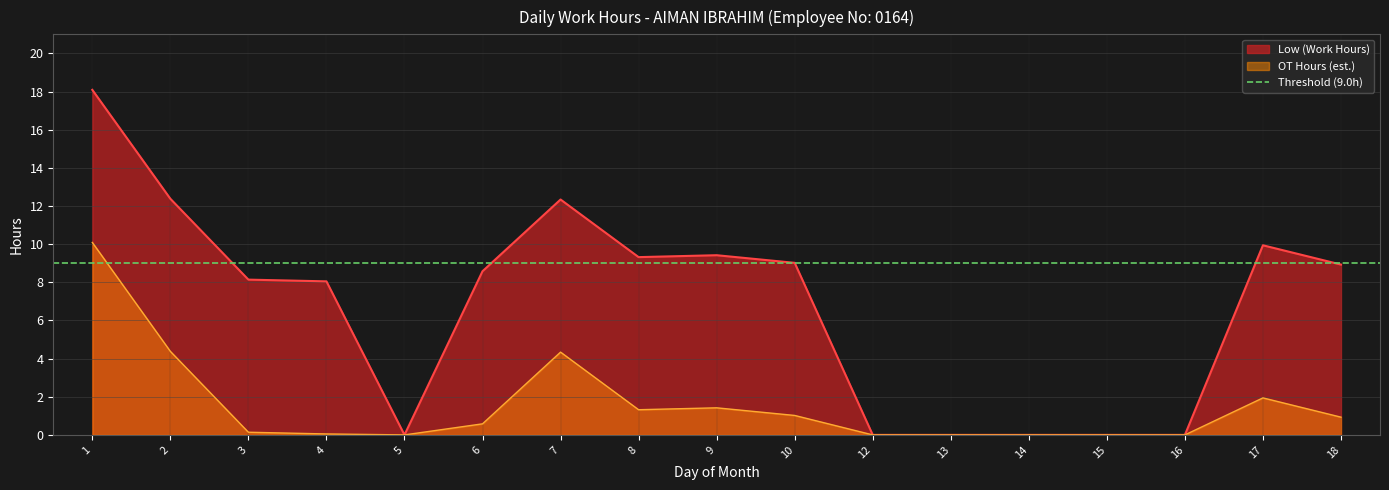

How many data points are above 8?

11